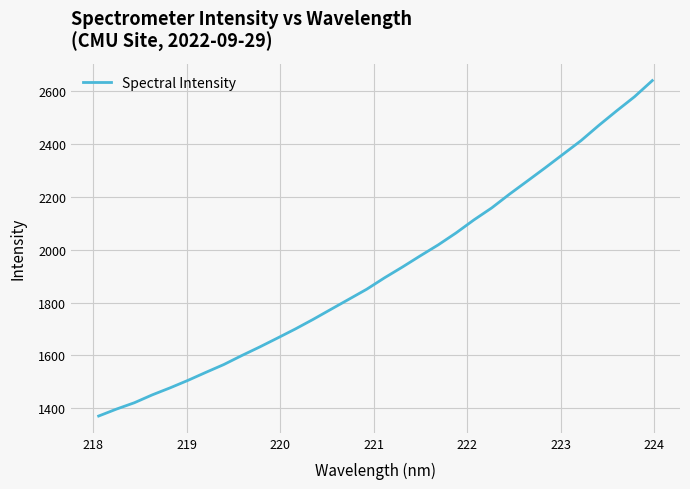

What is the difference between the maximum and minimum values?

1269.4